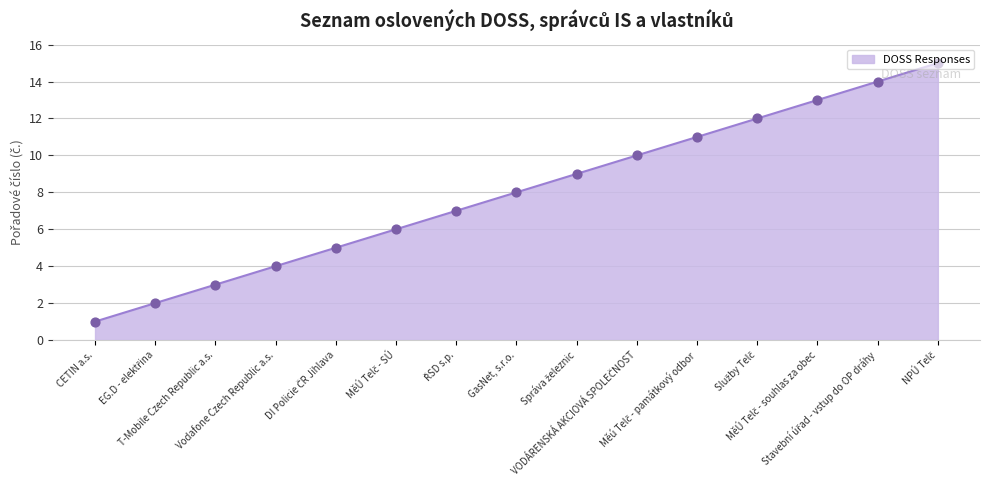

What is the greatest value displayed?

15